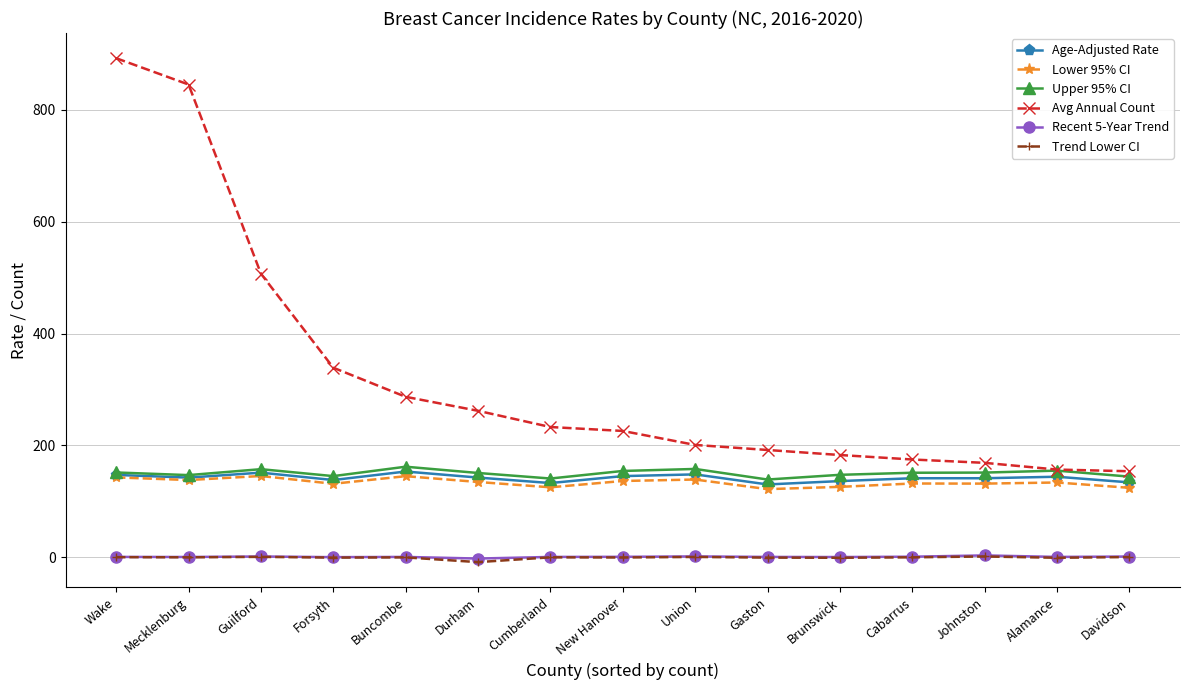

Is it true that Lower 95% CI equals 170.6 at Brunswick?

False